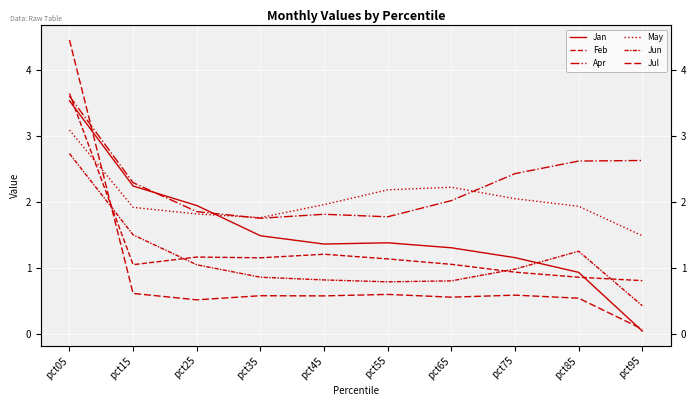

Is it true that Feb equals 1.4 at pct95?

False